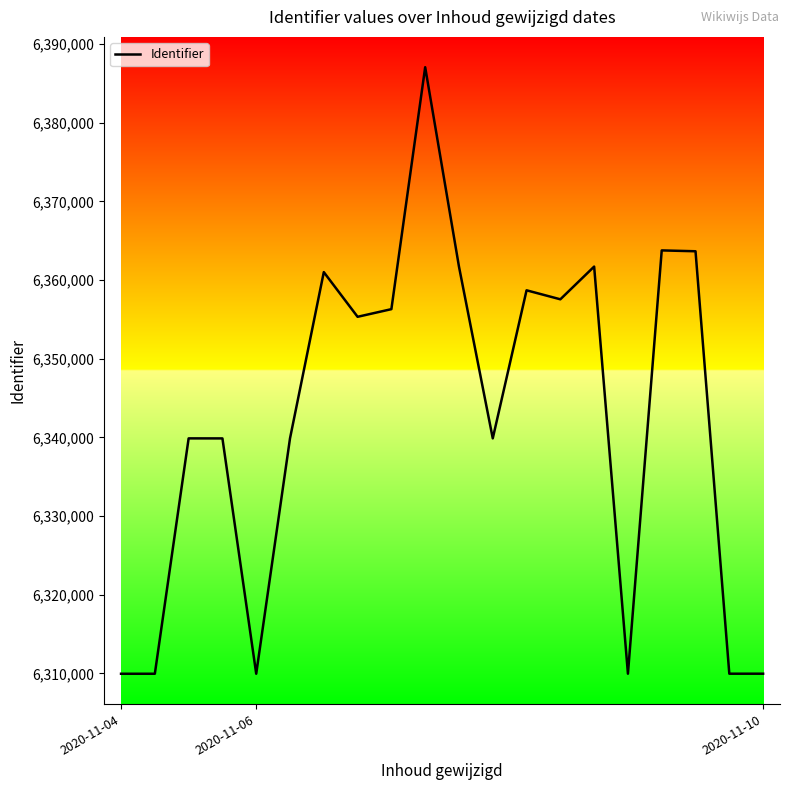

What is the difference between the maximum and minimum values?

77107